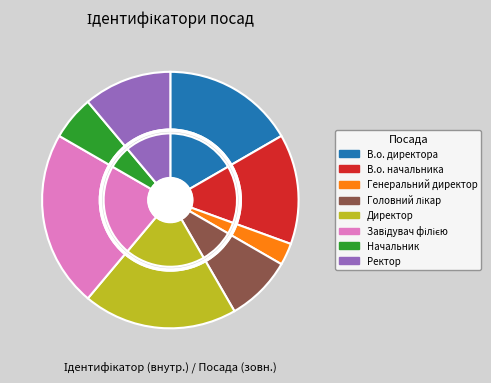

What is the change in value from Генеральний директор to Директор?

+6